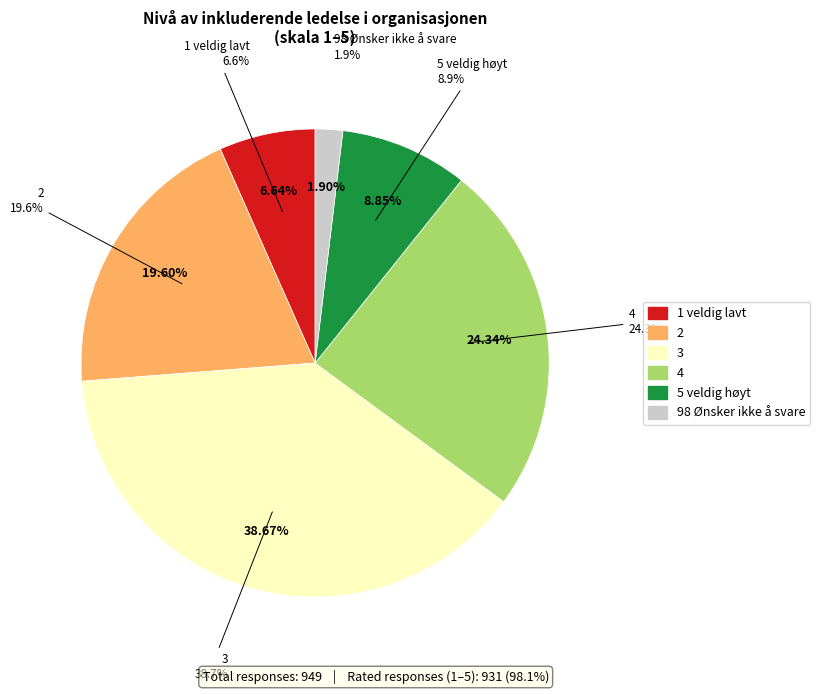

How many slices are in this pie chart?

6